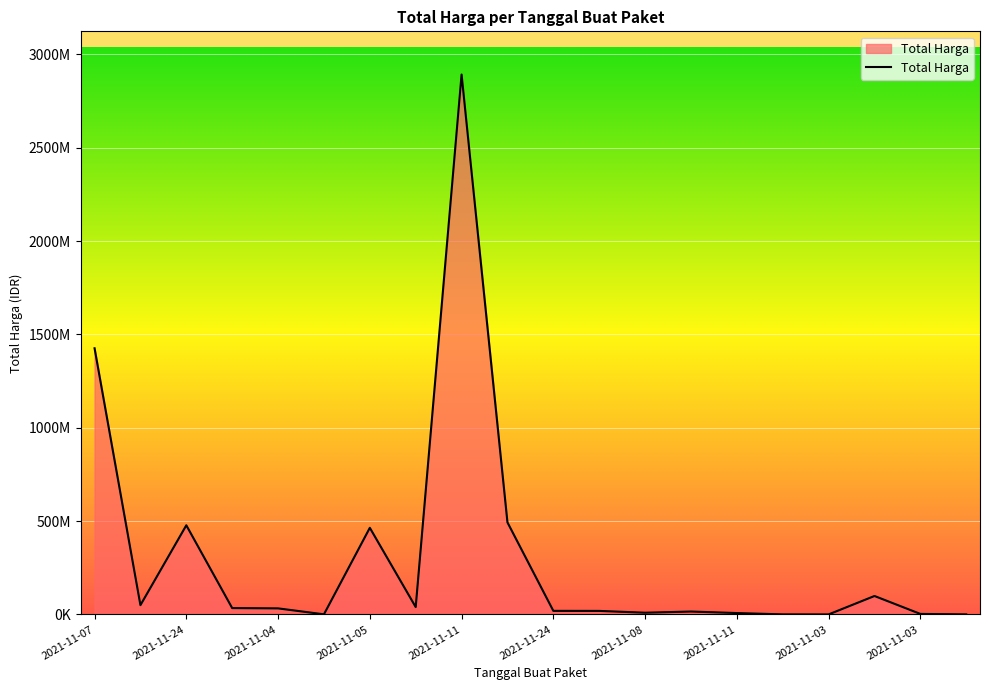

How many points are higher than both their immediate neighbors (excluding endpoints)?

5